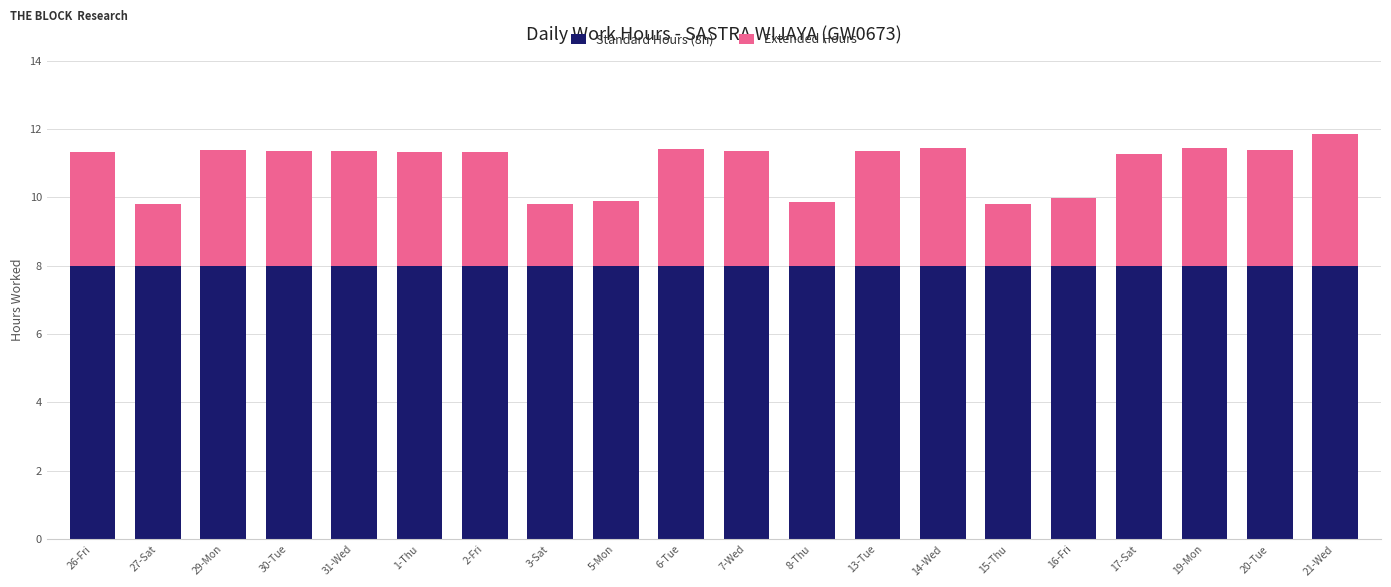

What is the maximum value for Standard Hours (8h)?

8.0